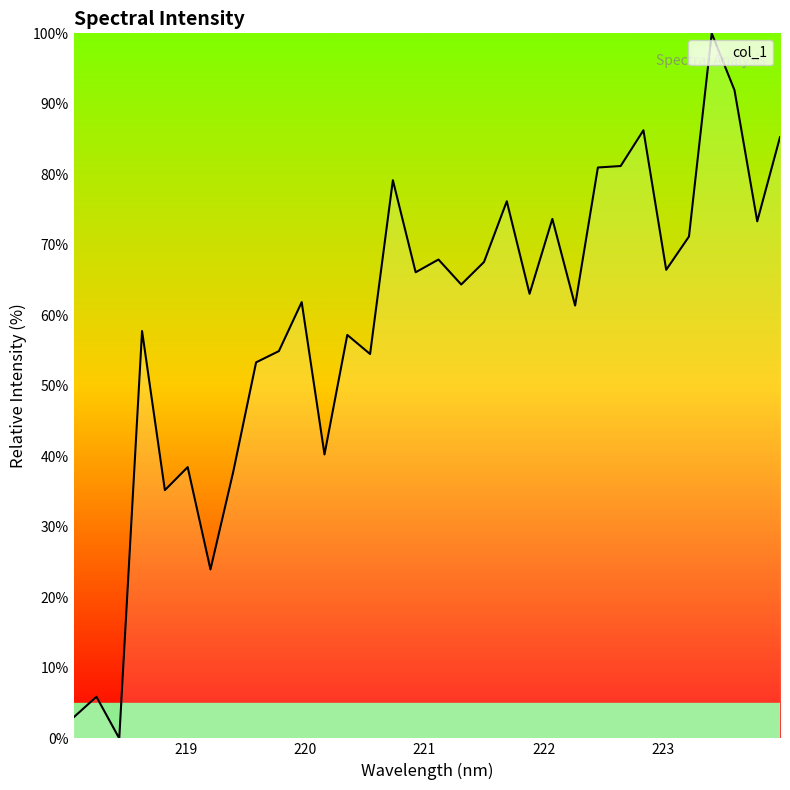

What is the difference between the maximum and minimum values?

100.0